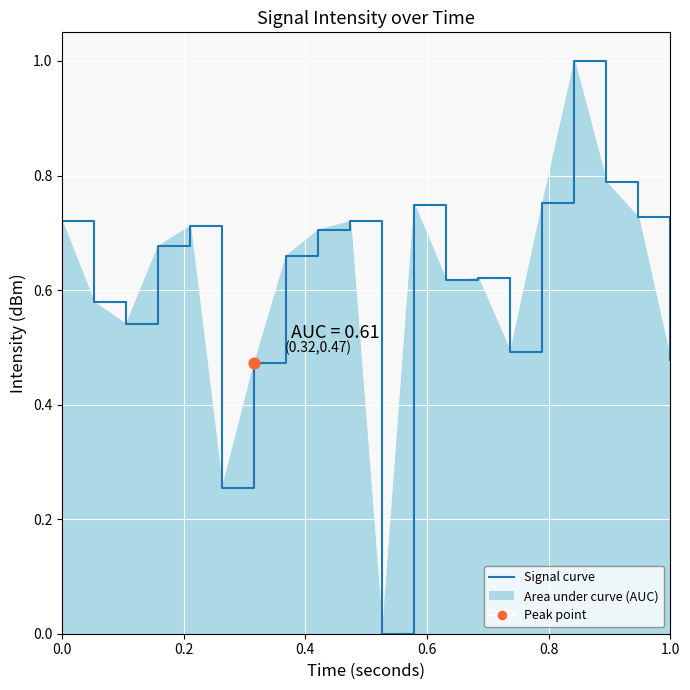

What is the difference between the maximum and minimum values?

1.0